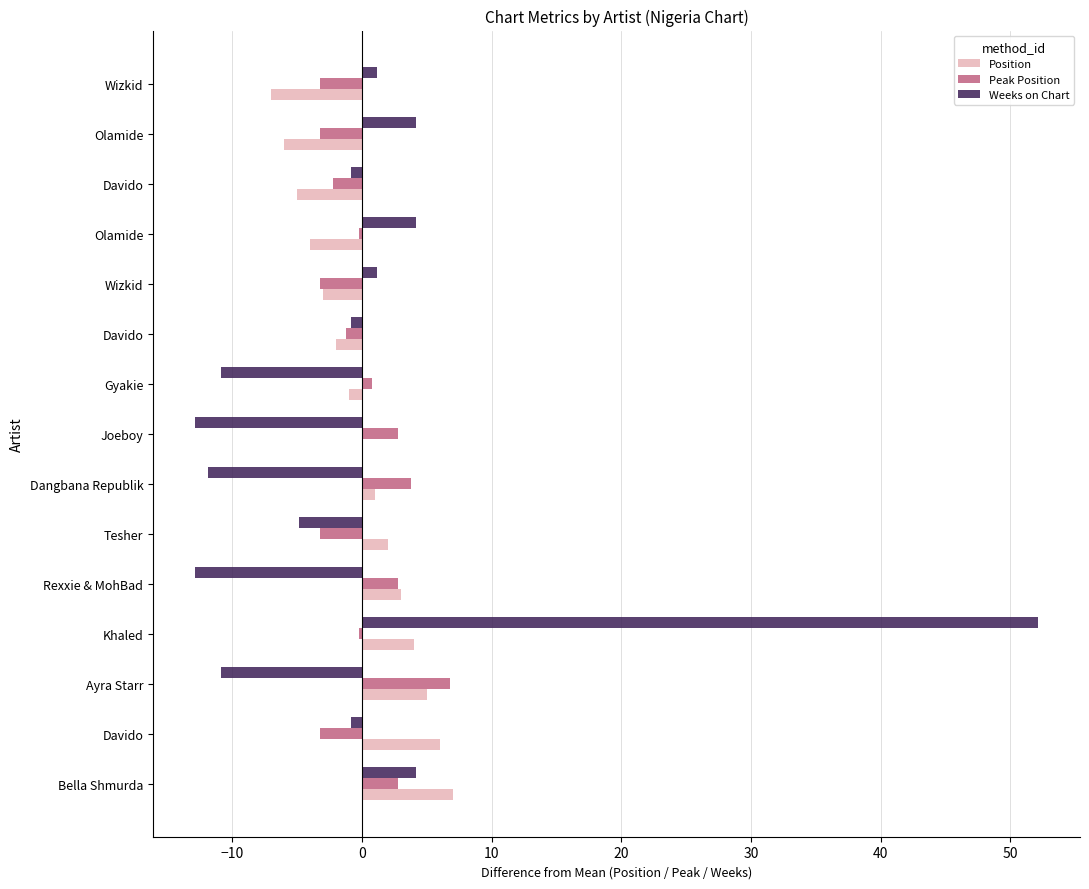

What are all the series names shown in the legend?

Position, Peak Position, Weeks on Chart